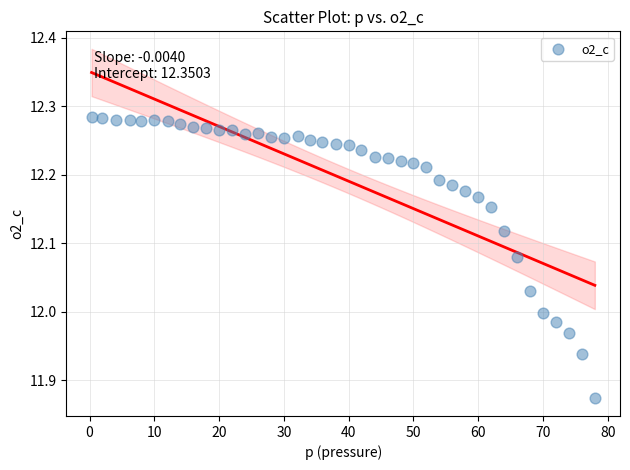

What is the range of X values (max minus min)?

77.7